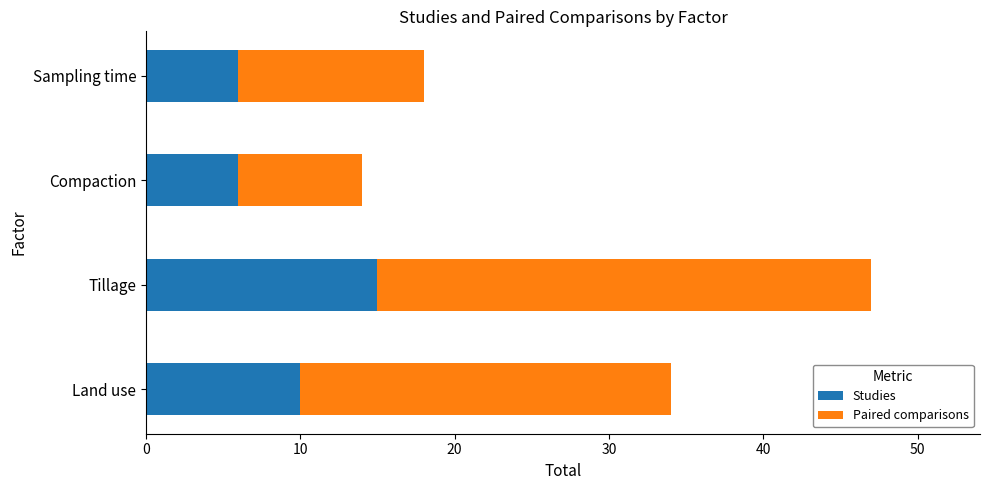

At which category is the sum across all series the highest?

Tillage